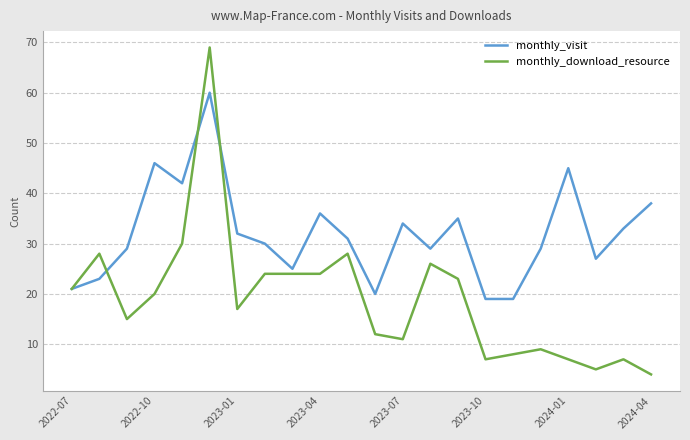

Does the chart have visible grid lines?

Yes